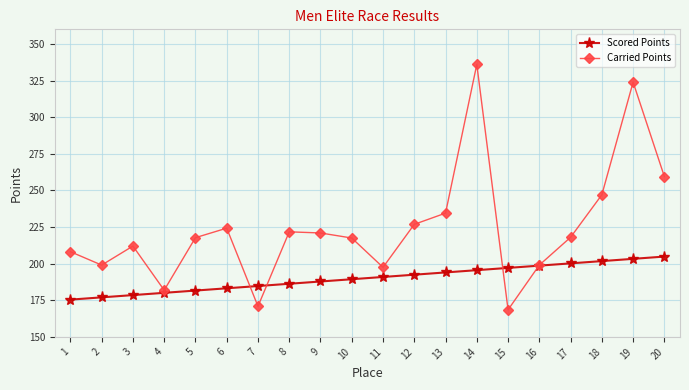

Is the value of Carried Points at 1 greater than the value of Scored Points at 15?

Yes